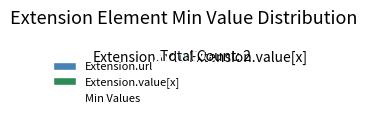

Do Extension.url and Extension.value[x] together represent more than half of the pie?

Yes